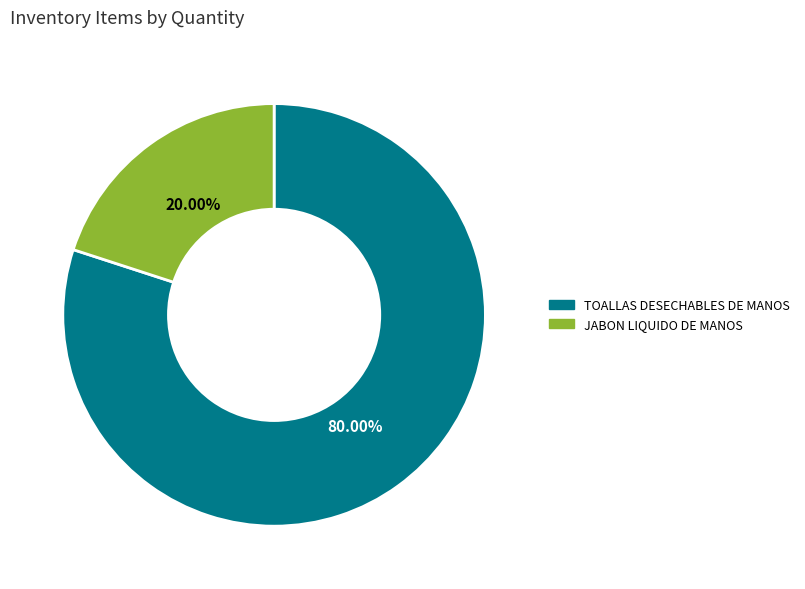

Does JABON LIQUIDO DE MANOS account for over 50% of the chart?

No